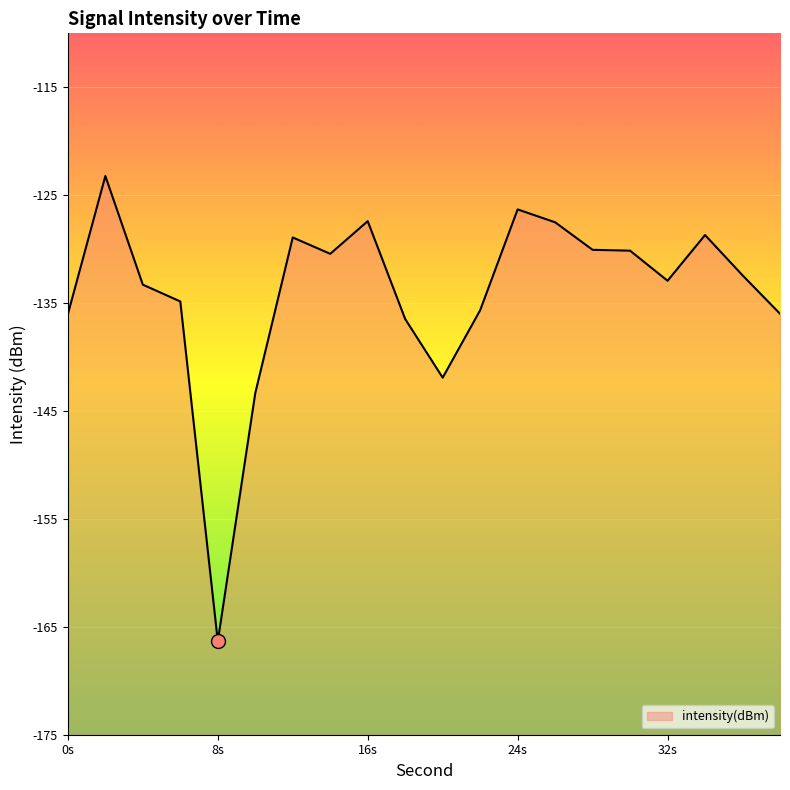

True or false: the data shows -126.3 at 24s.

True